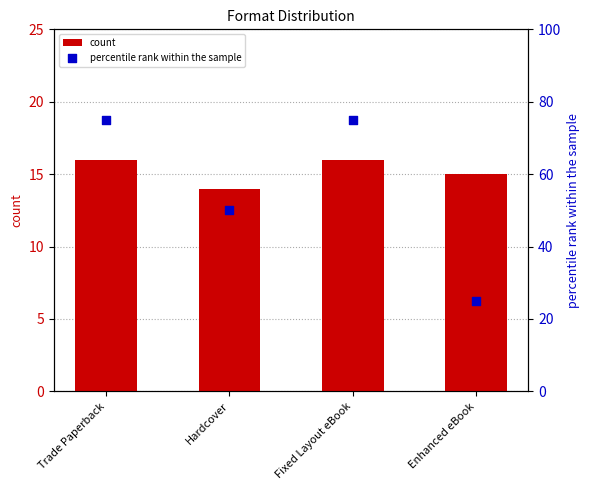

Which series has the largest Y range (max minus min)?

percentile rank within the sample